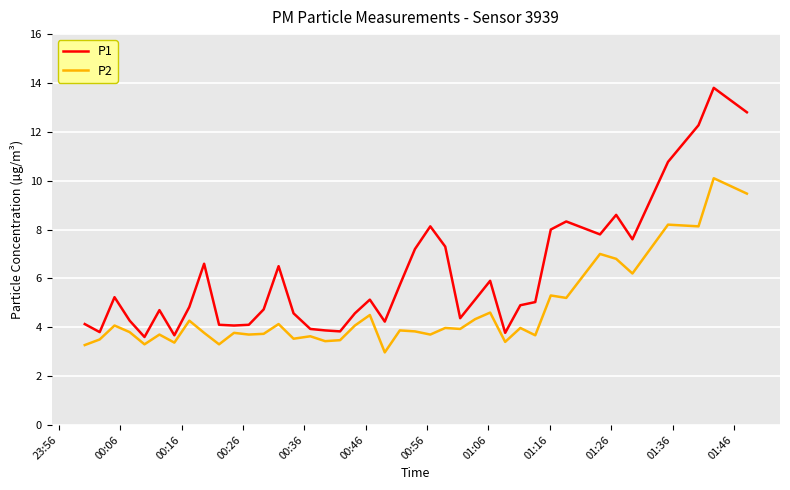

At how many categories does at least one series exceed 3?

40